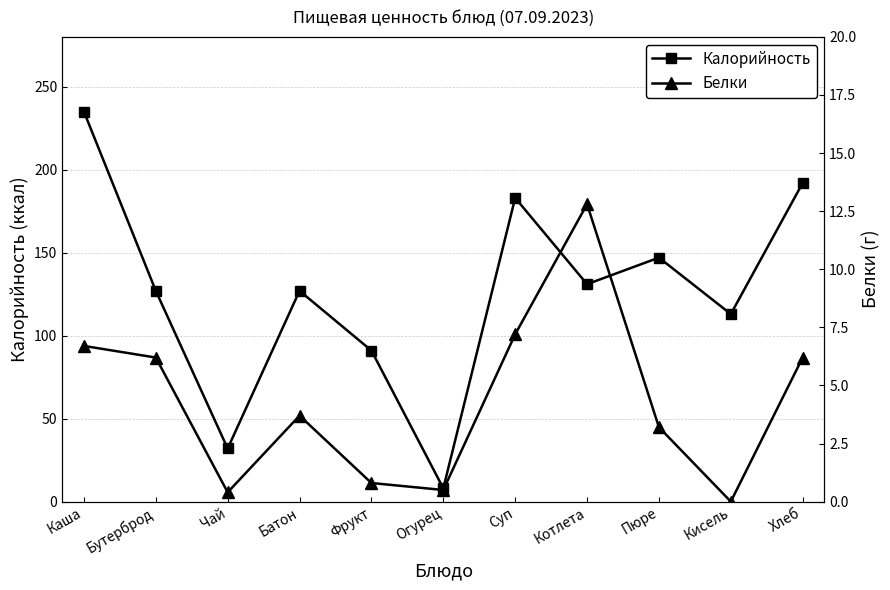

What is the difference between the maximum and minimum values in the Калорийность series?

227